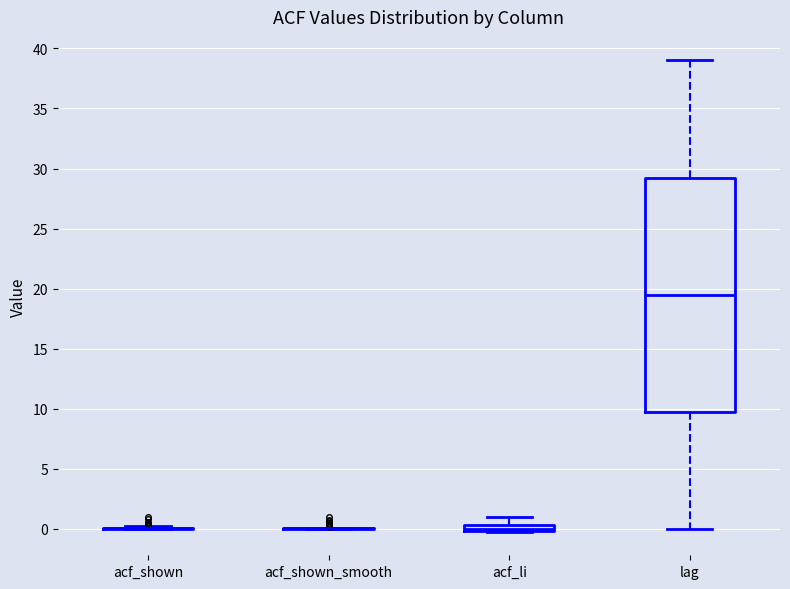

Which box is the tallest, from its lower edge to its upper edge?

lag